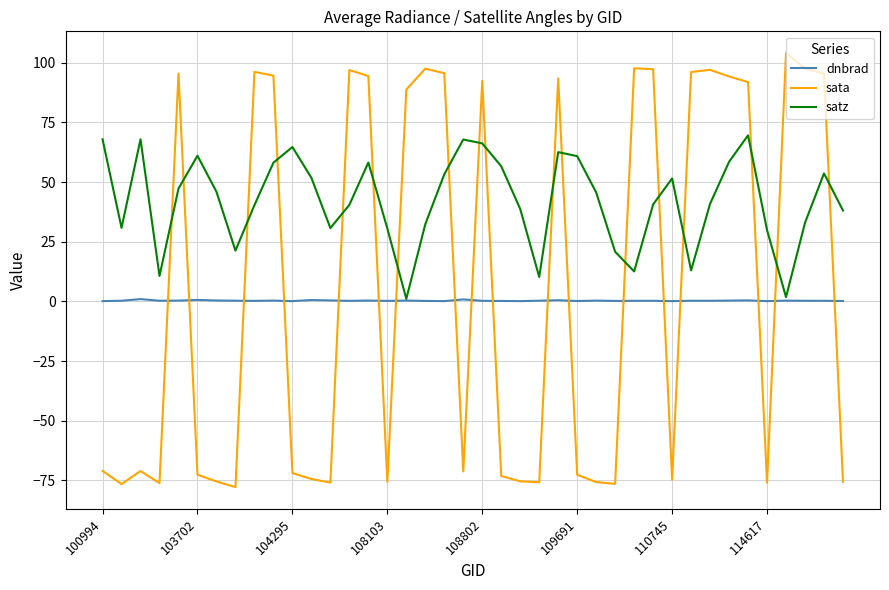

True or false: satz and sata intersect in this chart.

True